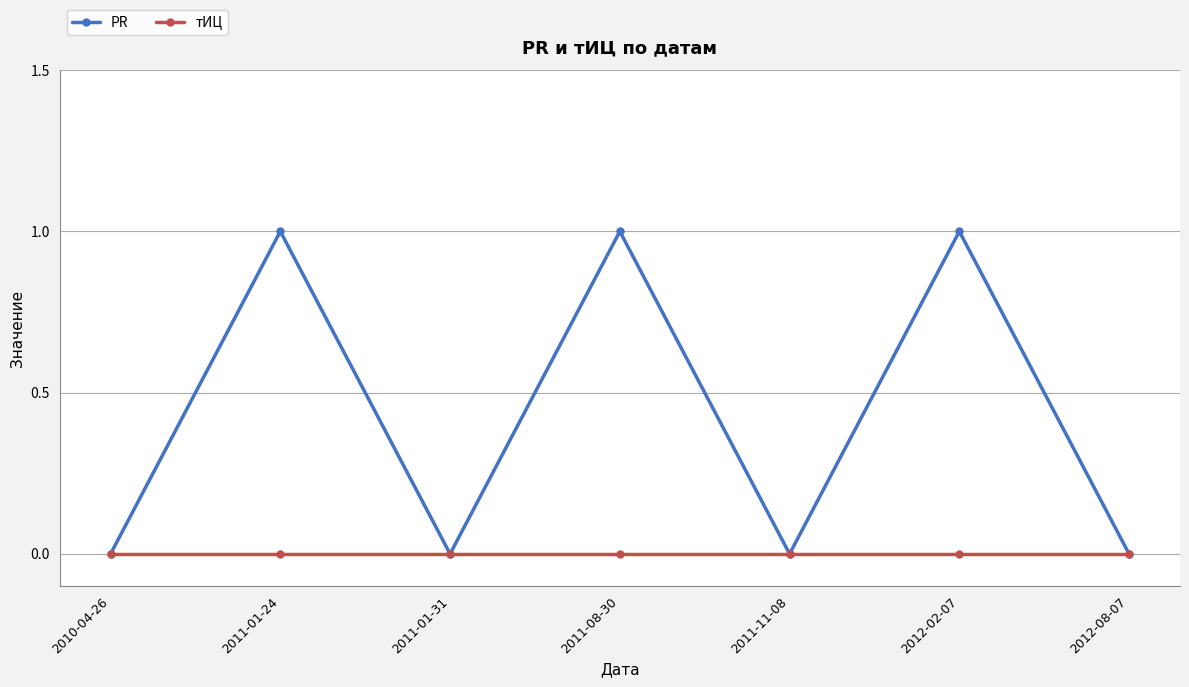

Reading left to right, list all the values displayed in this chart.

PR: 0	1	0	1	0	1	0
тИЦ: 0	0	0	0	0	0	0